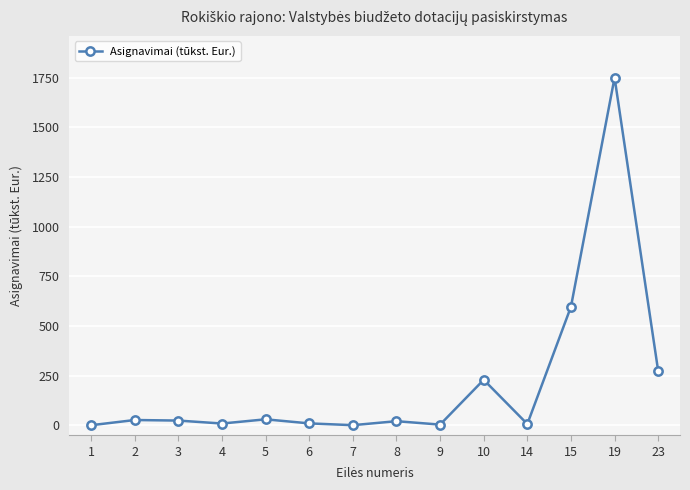

True or false: there are more than 0 points higher than both neighbors.

True